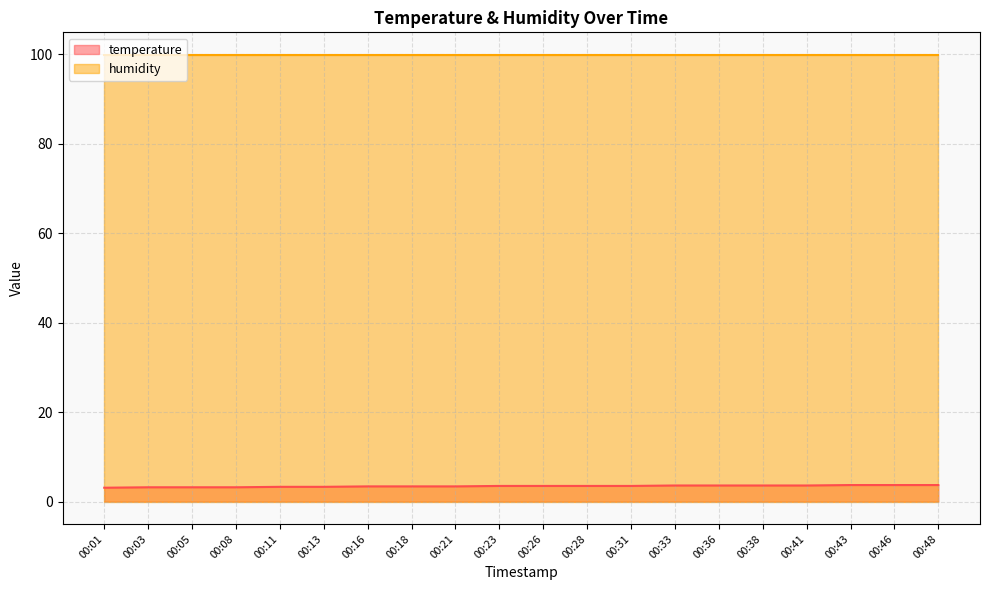

Where is the data nearest to the value 3?

00:01